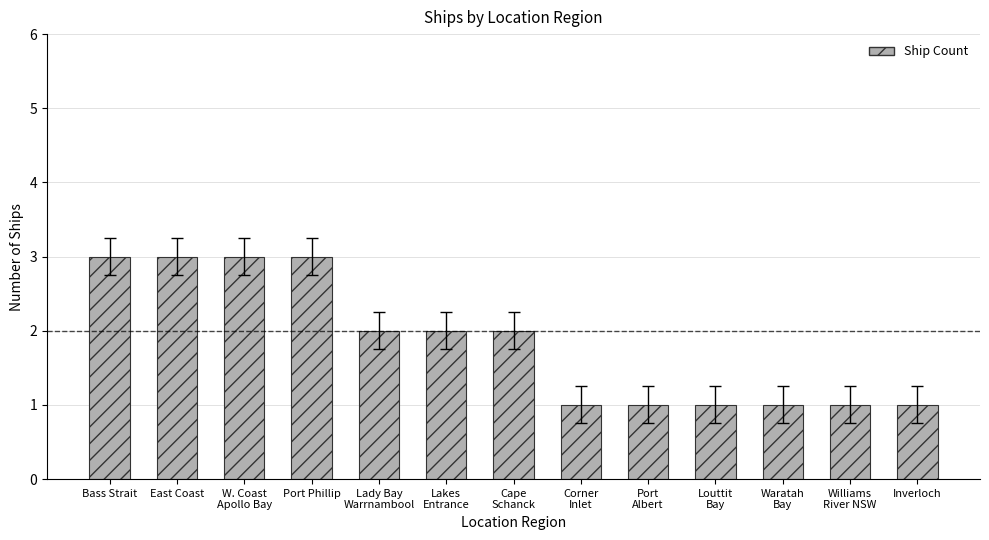

Reading left to right, transcribe all the data shown in this chart.

Bass Strait=3	East Coast=3	W. Coast
Apollo Bay=3	Port Phillip=3	Lady Bay
Warrnambool=2	Lakes
Entrance=2	Cape
Schanck=2	Corner
Inlet=1	Port
Albert=1	Louttit
Bay=1	Waratah
Bay=1	Williams
River NSW=1	Inverloch=1